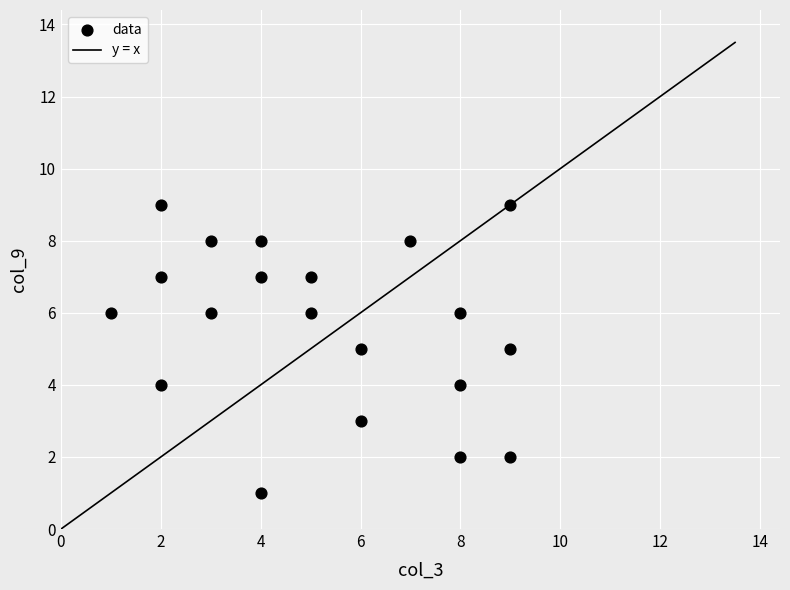

What is the range of Y values (max minus min)?

8